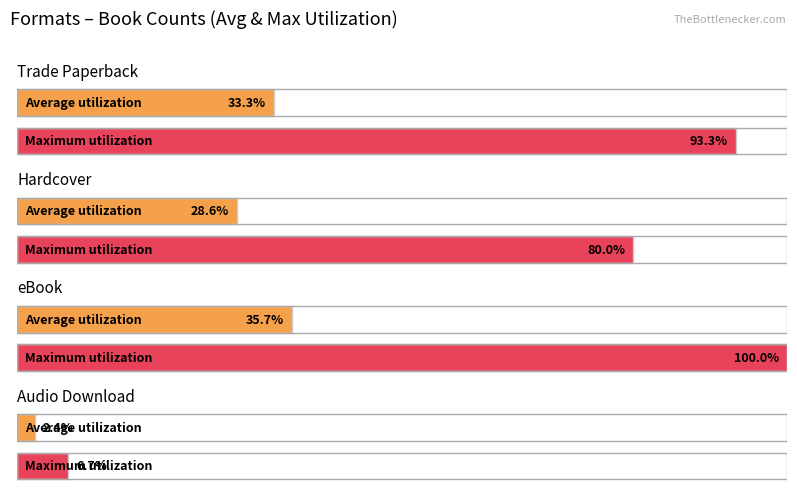

The chart shows a value of 2 at Straw into Gold. True or false?

False